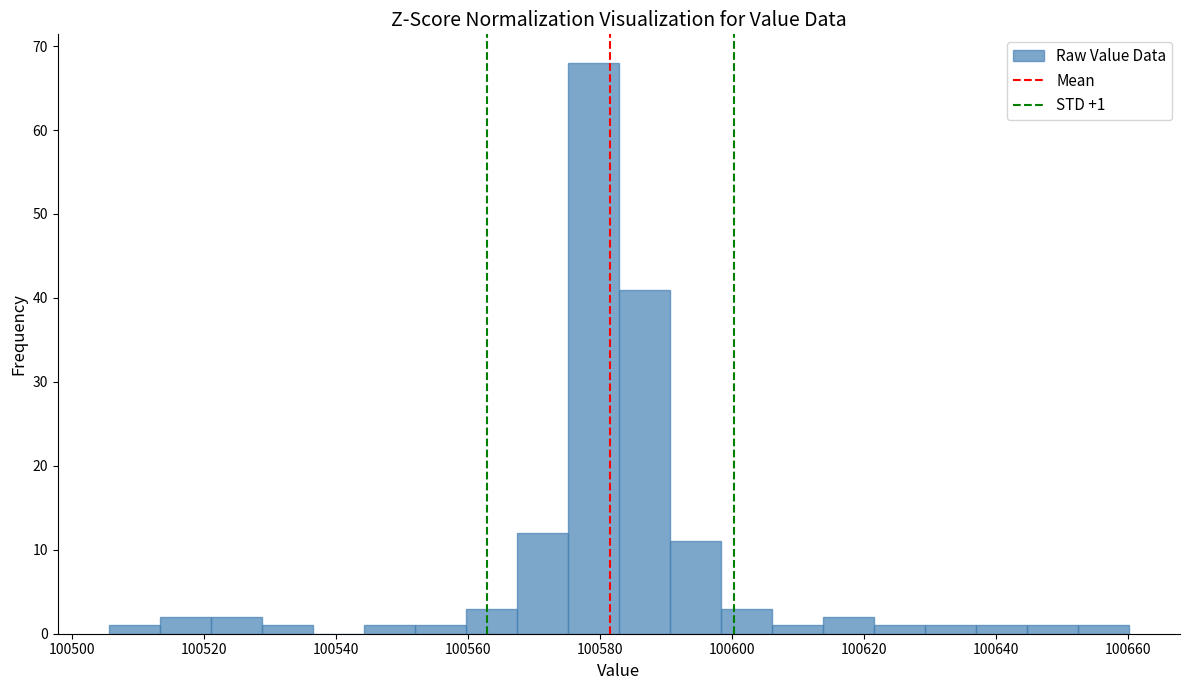

Around what value on the x-axis is the tallest bar? Give the approximate position of its centre, as read against the axis.

100580